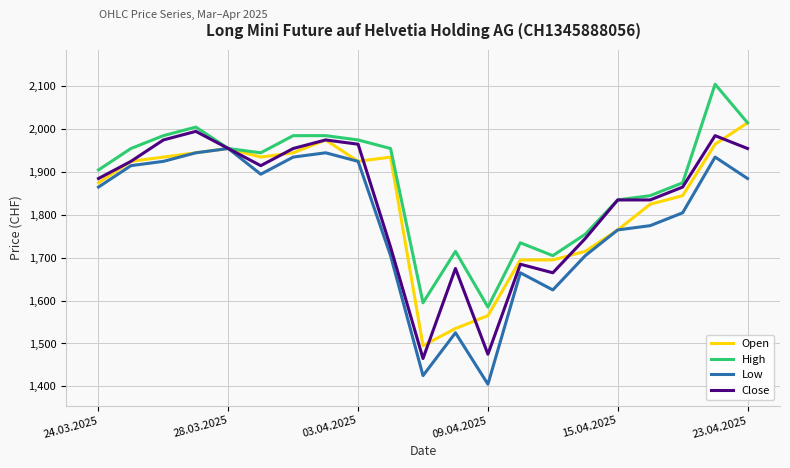

Which series has the largest range (max minus min)?

Low